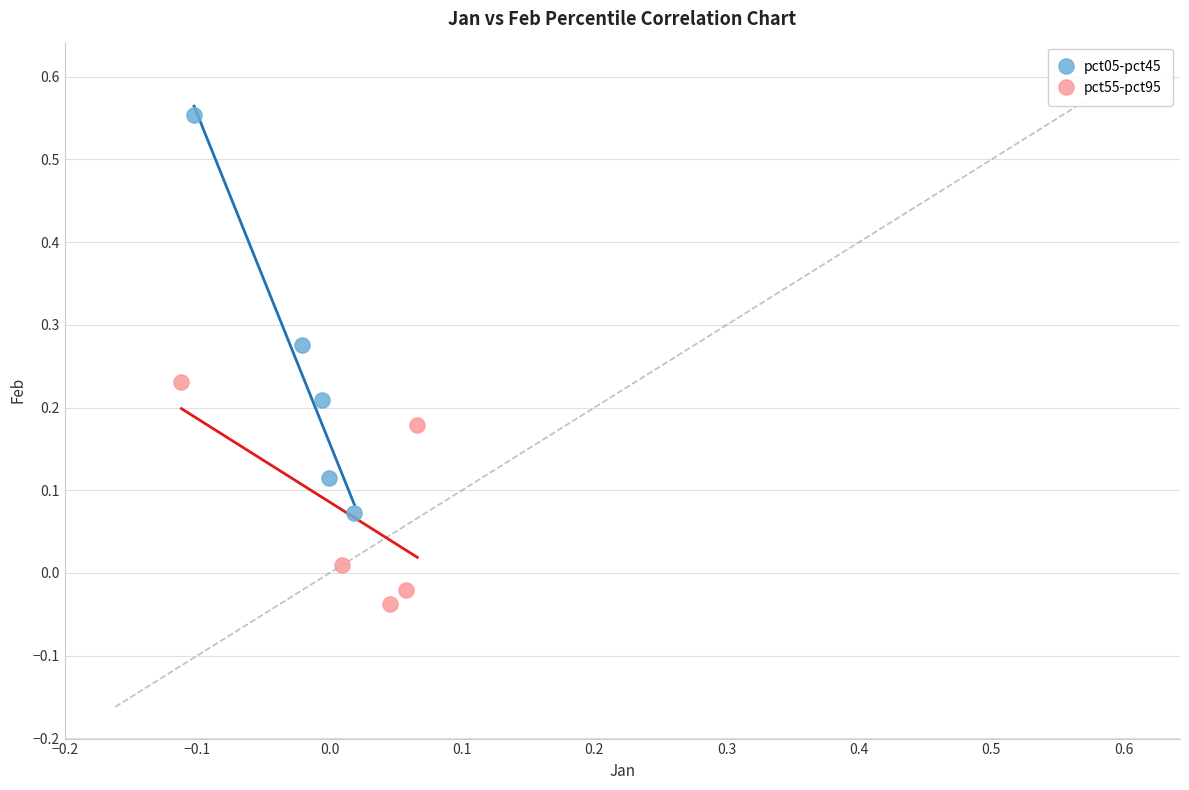

Which series contains the highest Y value?

pct05-pct45